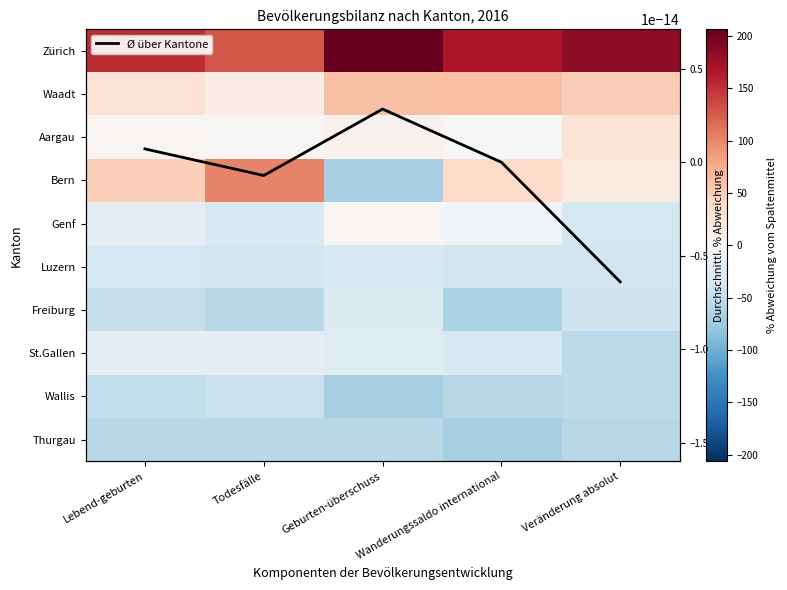

Rank the series at Veränderung absolut from lowest to highest value.

Thurgau, Wallis, St.Gallen, Freiburg, Luzern, Genf, Durchschnitt, Bern, Aargau, Waadt, Zürich